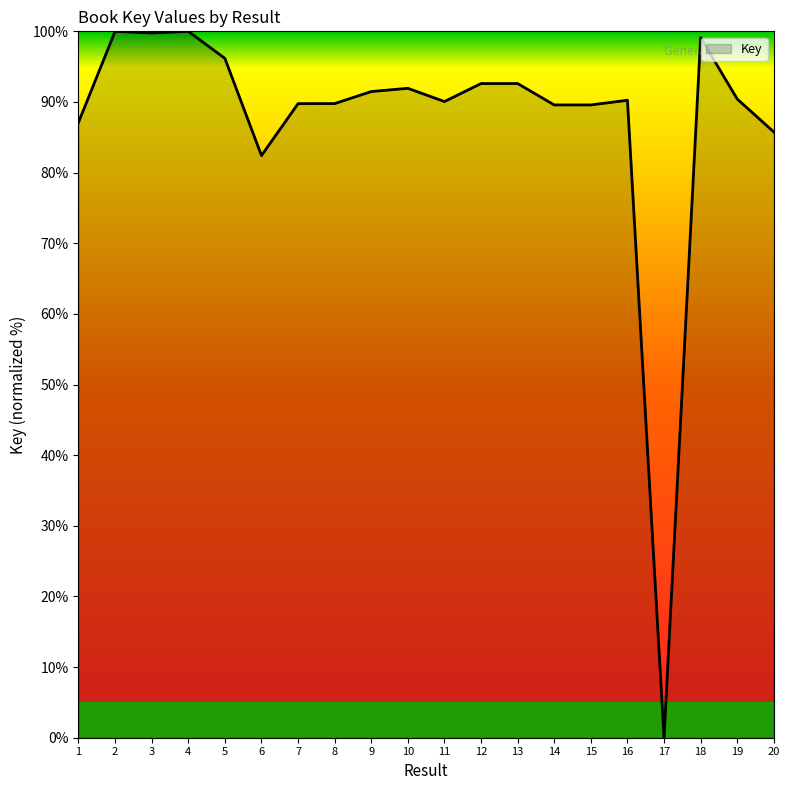

Between 9 and 18, which is larger?

18